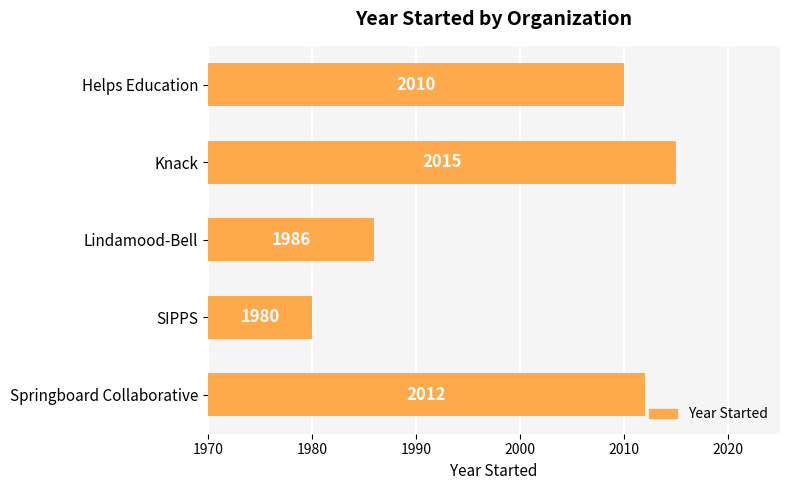

What is the sum of the values at SIPPS and Helps Education?

3990